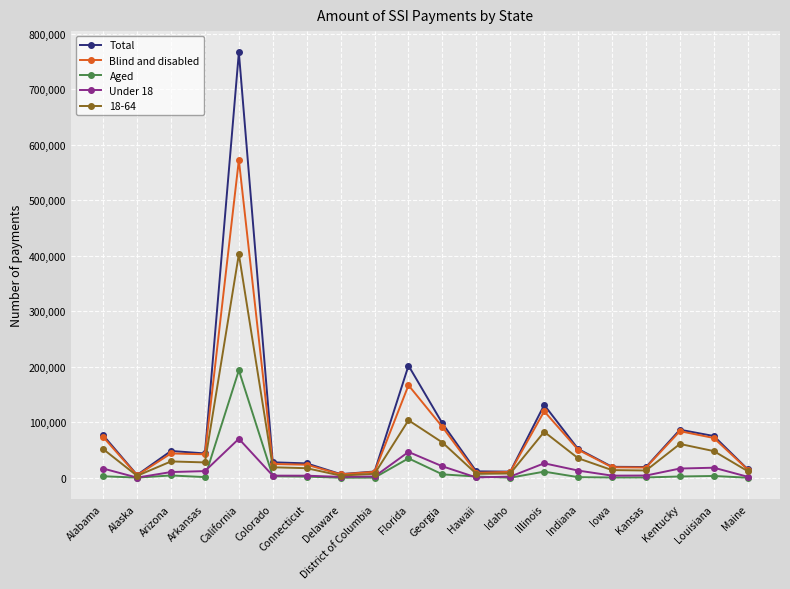

What is the greatest value displayed?

766271